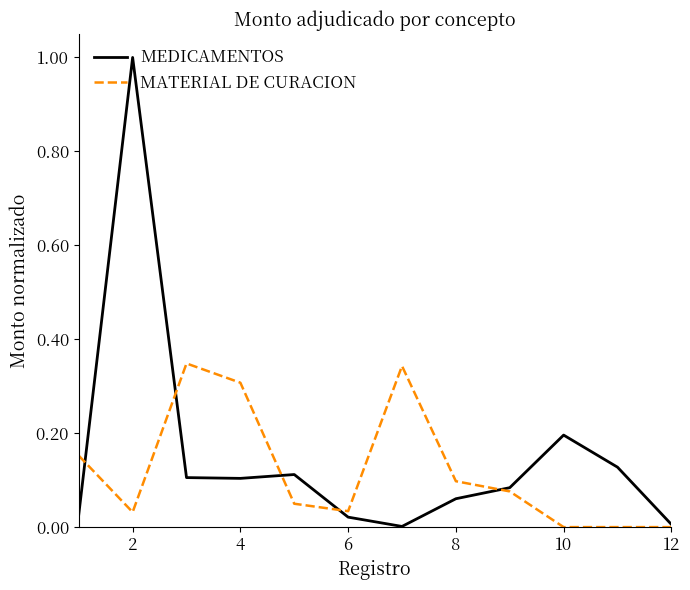

At how many categories does at least one series exceed 0?

12